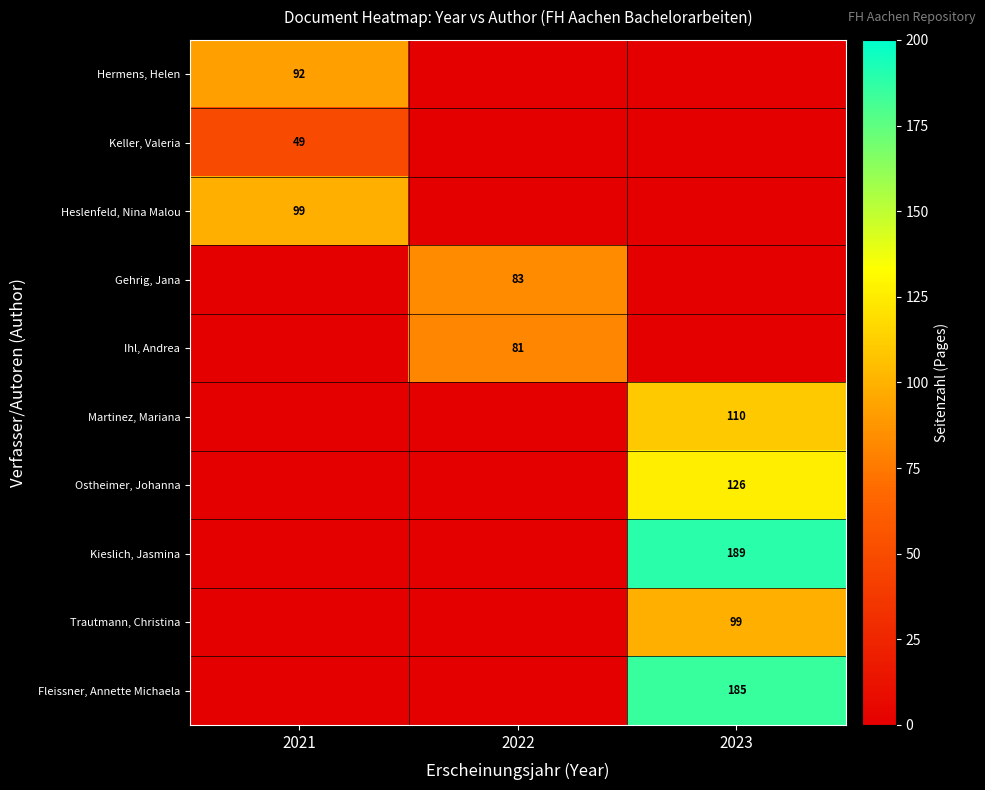

Which has a higher value, 2021 or 2023?

2021